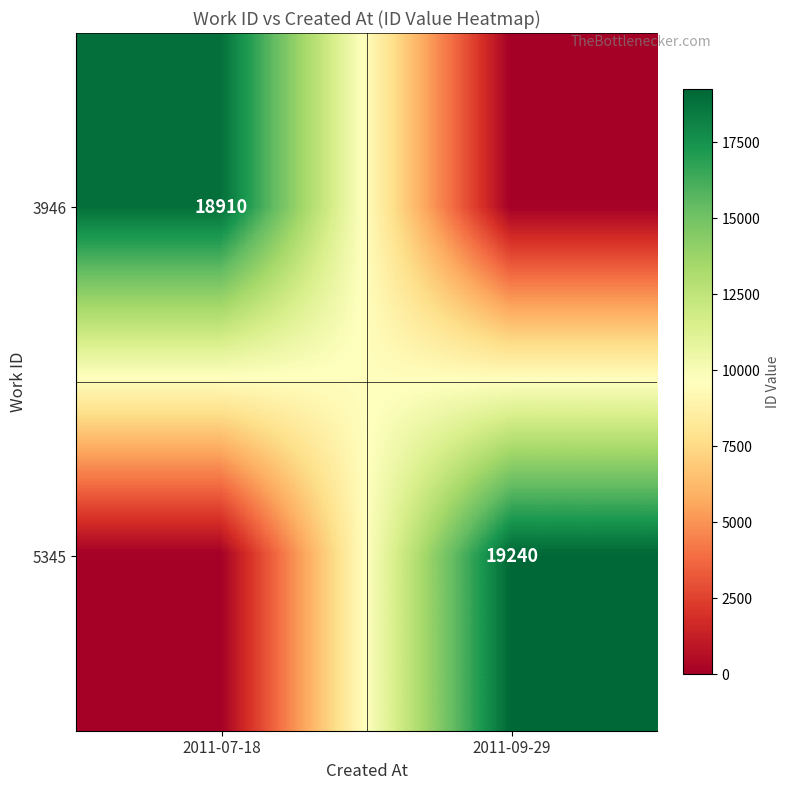

True or false: 5345 has a value of 19240 at 2011-09-29.

True